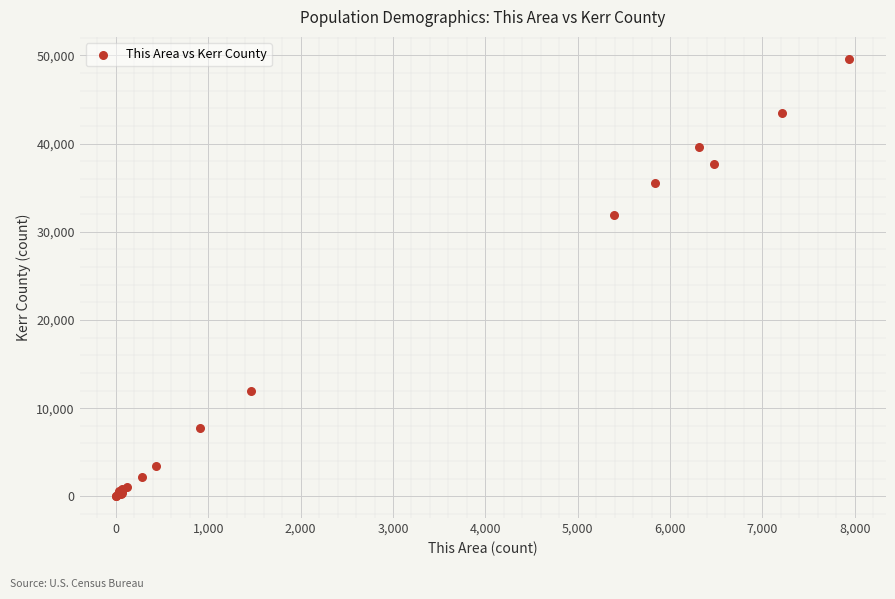

What Y value in the scatter plot is closest to 24824?

31892